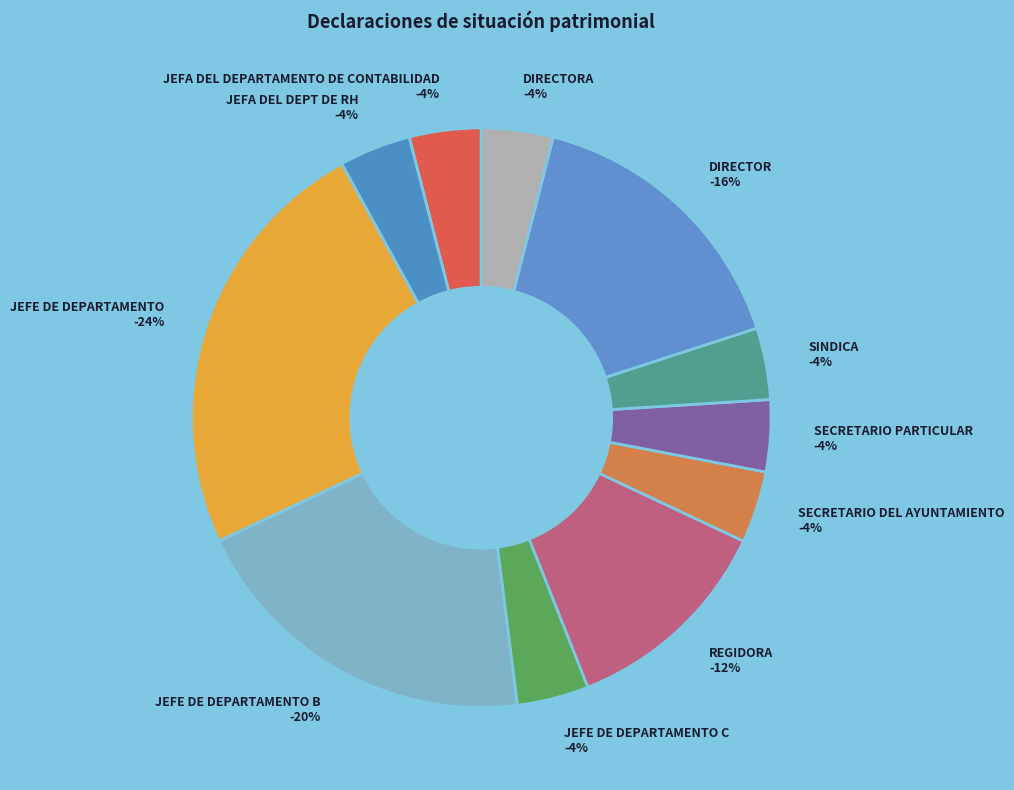

What is the largest slice in the pie chart?

JEFE DE DEPARTAMENTO